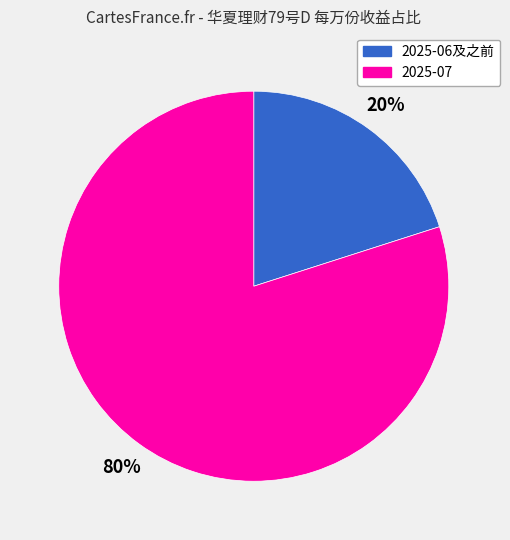

Which category has the smallest portion of the pie?

2025-06及之前